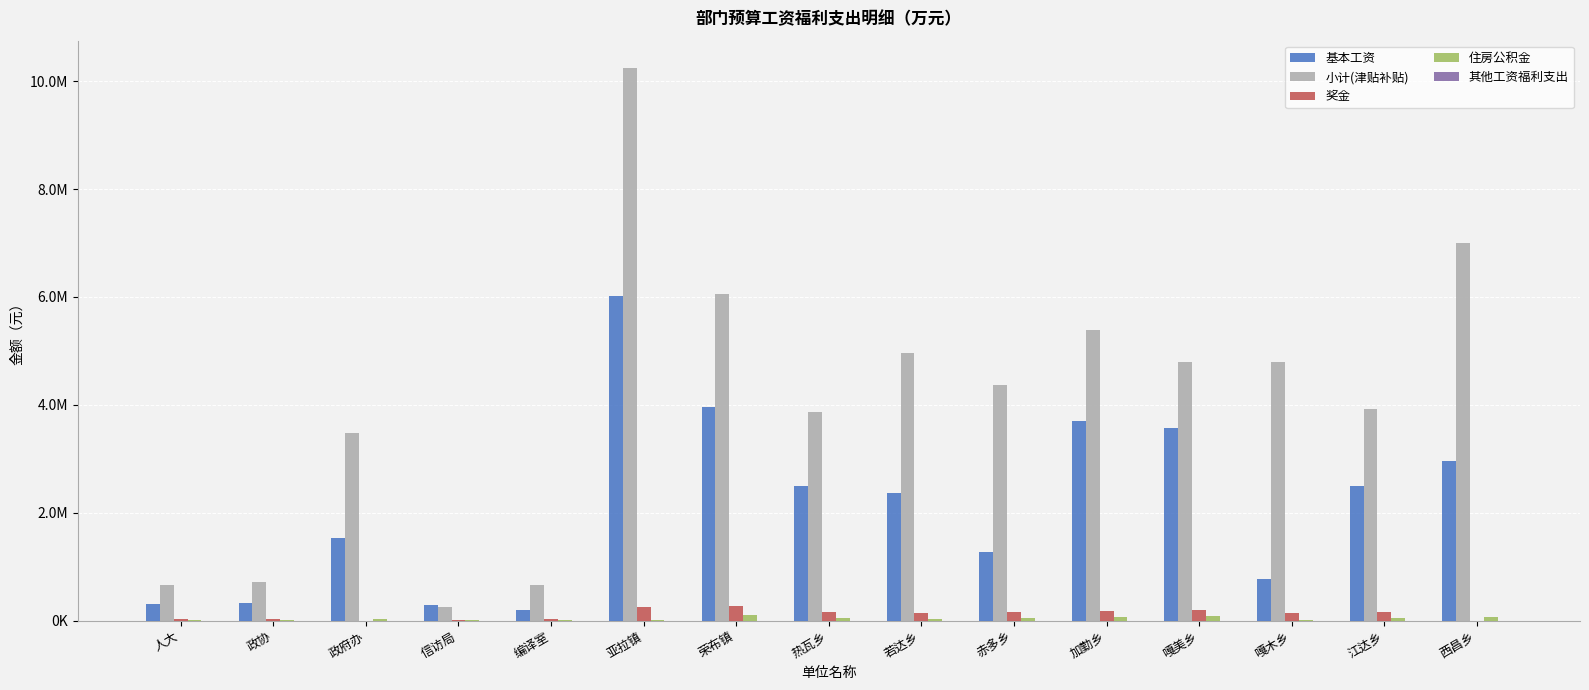

Does the chart contain stacked bars?

No